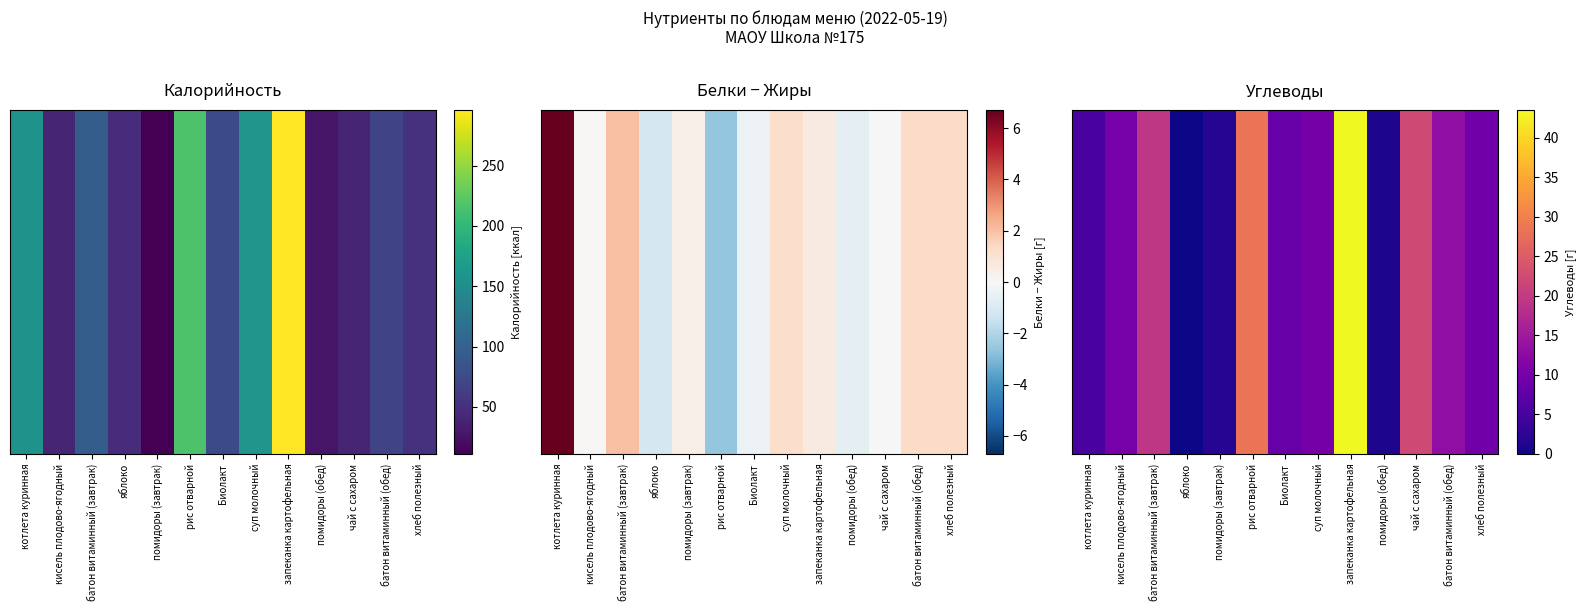

Rank the categories by value from highest to lowest.

запеканка картофельная, рис отварной, чай с сахаром, батон витаминный (завтрак), батон витаминный (обед), кисель плодово-ягодный, суп молочный, хлеб полезный, Биолакт, котлета куринная, помидоры (завтрак), помидоры (обед), яблоко